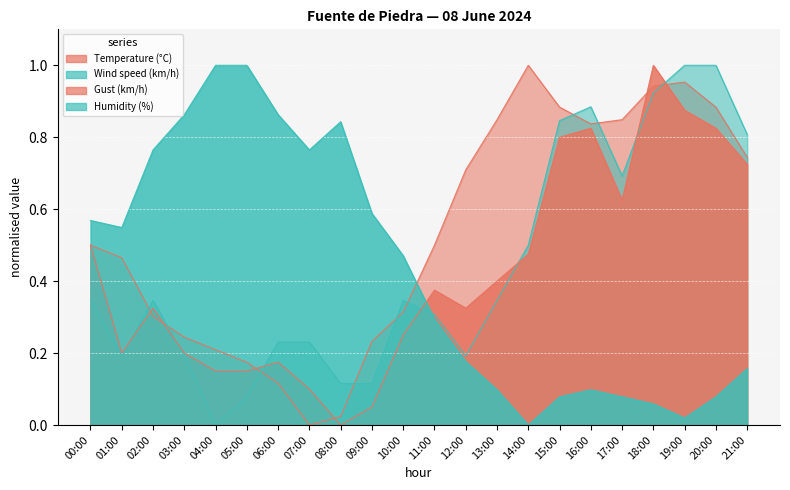

At which label does Humidity (%) reach its peak?

04:00